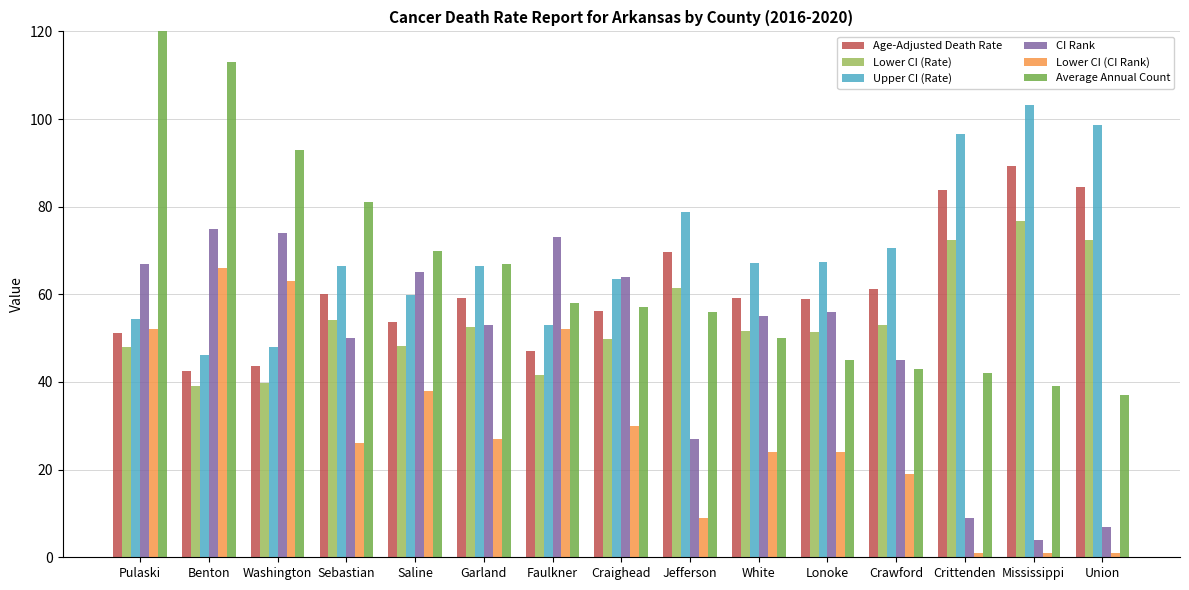

Rank the categories by Age-Adjusted Death Rate value from highest to lowest.

Mississippi, Union, Crittenden, Jefferson, Crawford, Sebastian, Garland, White, Lonoke, Craighead, Saline, Pulaski, Faulkner, Washington, Benton